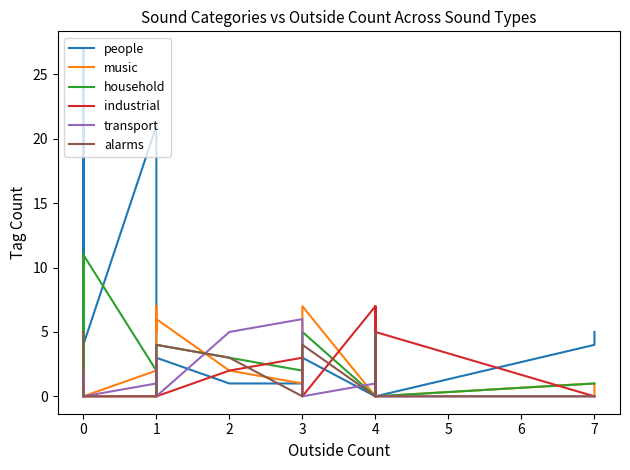

What is the sum of all alarms values?

30